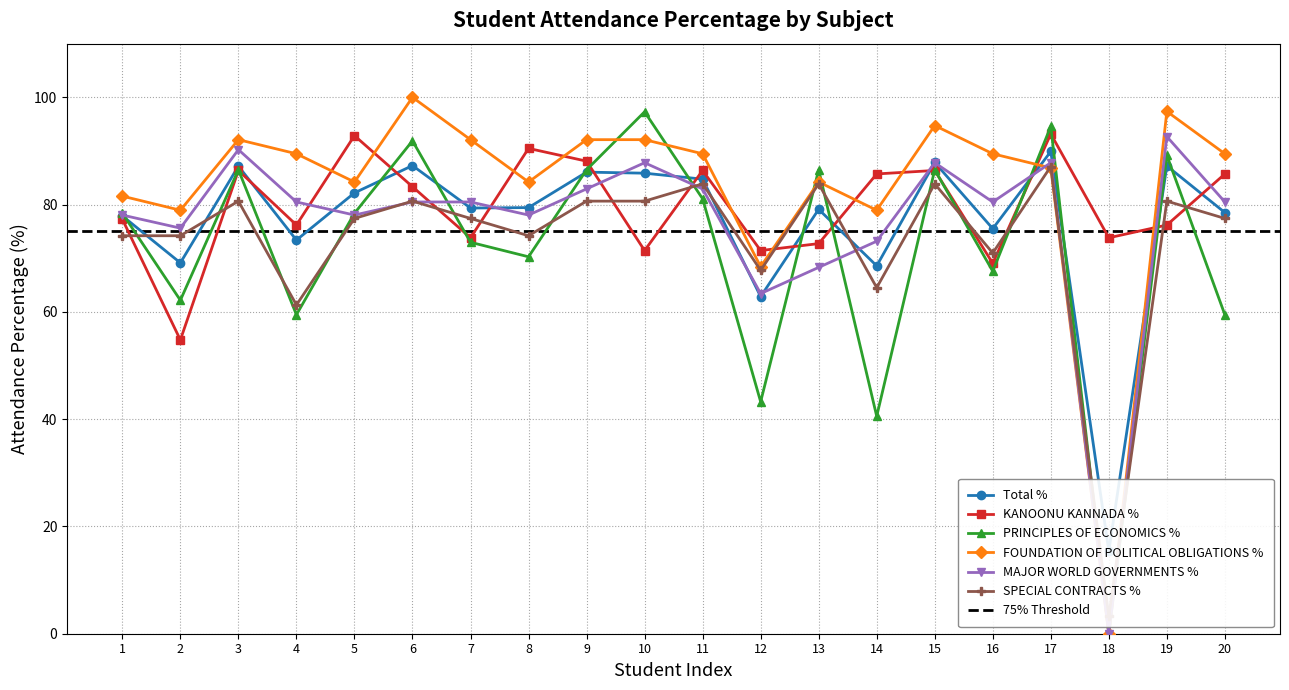

True or false: FOUNDATION OF POLITICAL OBLIGATIONS % has more than 2 interior local peaks.

True